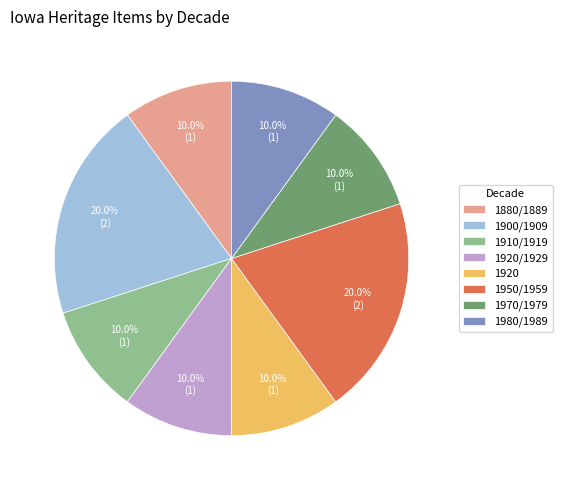

What is the ratio of the value at 1910/1919 to the value at 1980/1989?

1.0